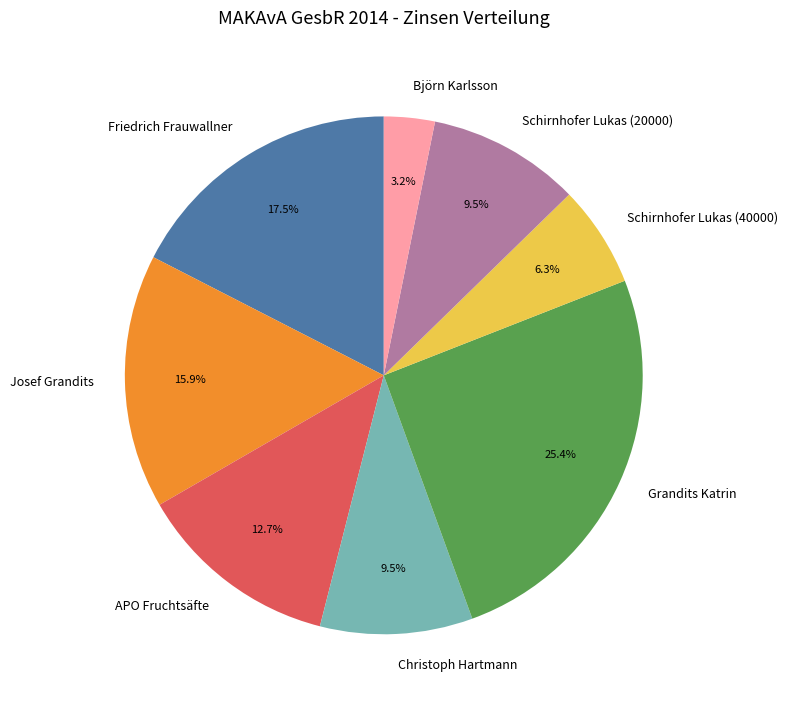

To the nearest percent, what portion does Josef Grandits represent?

16%